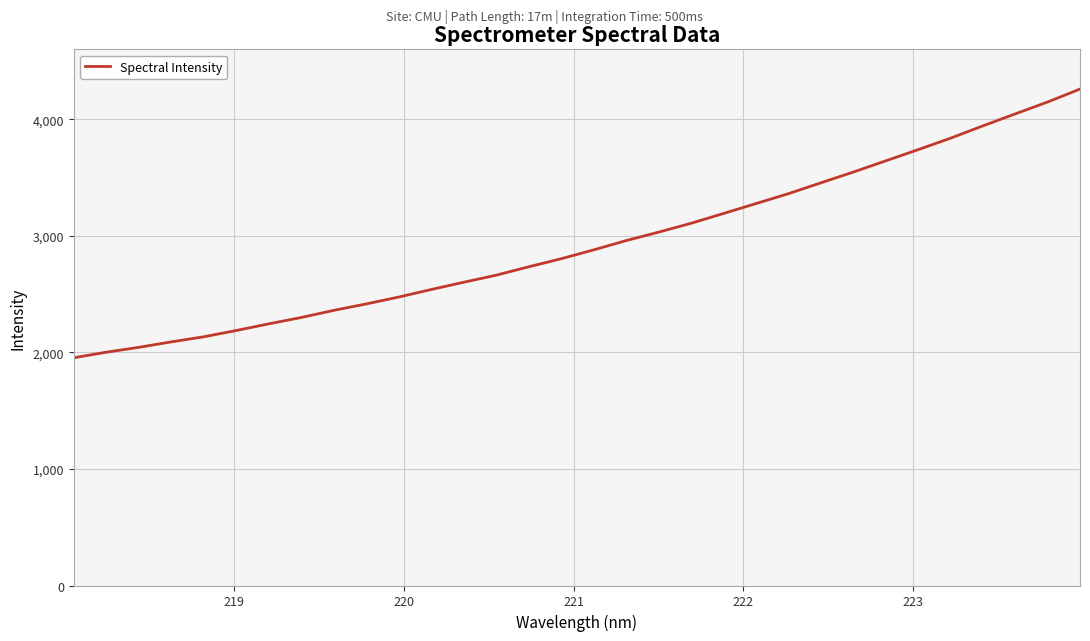

What is the minimum value shown in the chart?

1954.1